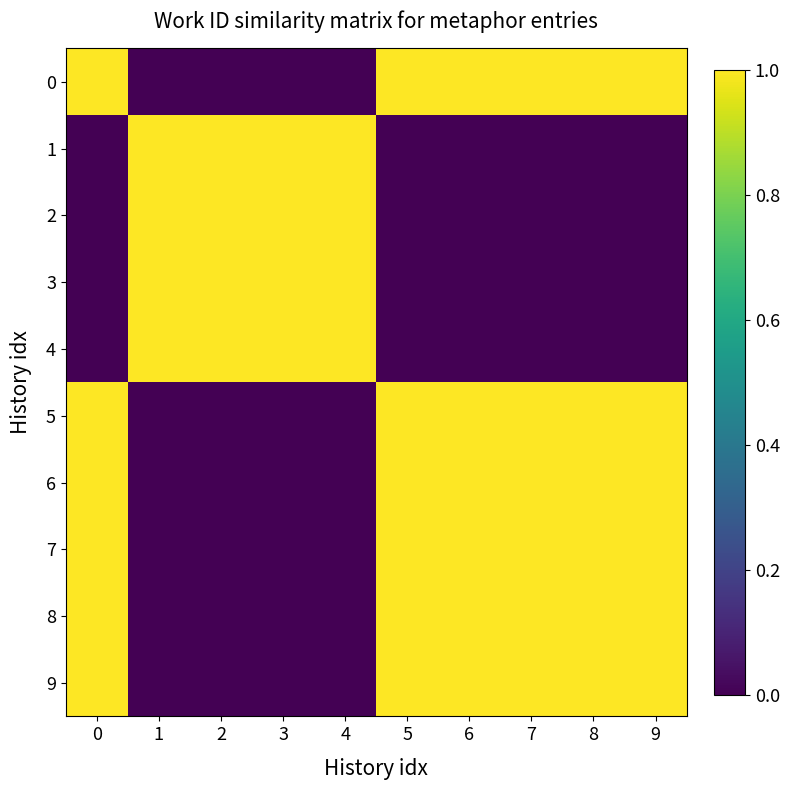

List the series in order of their peak value, highest first.

row_0, row_1, row_2, row_3, row_4, row_5, row_6, row_7, row_8, row_9